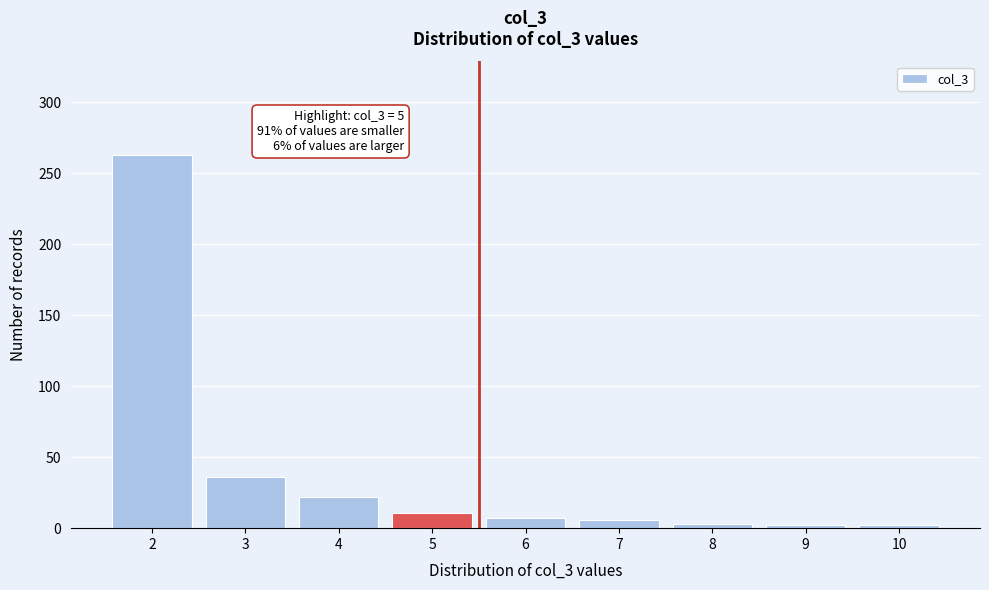

Approximately how many times larger is the value at 5 compared to 3?

0.3